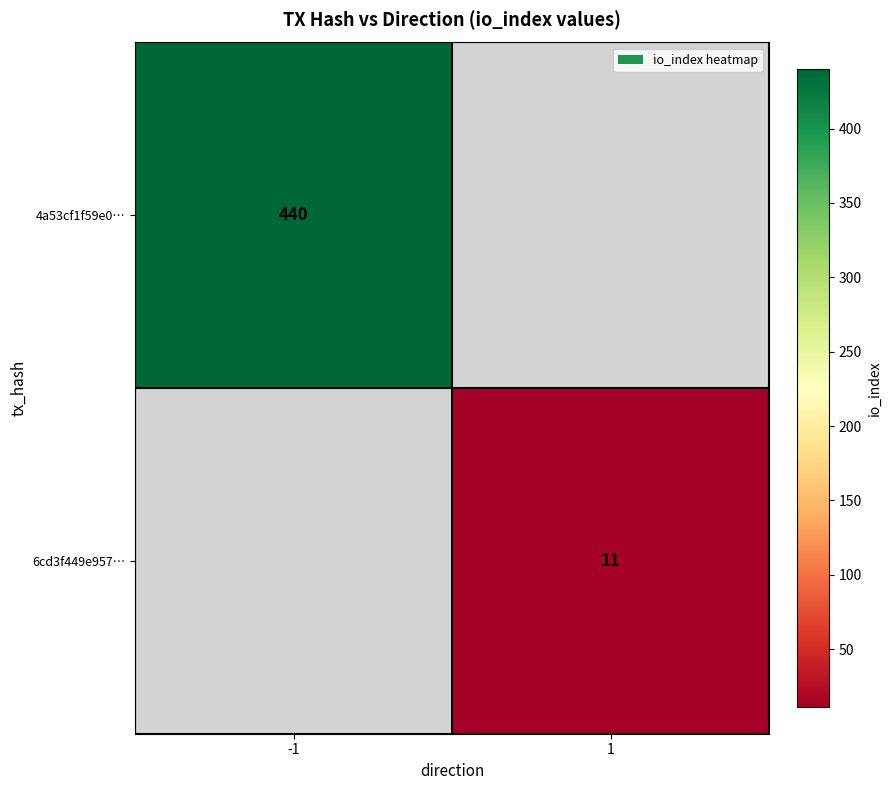

True or false: 6cd3f449e957… has a value of 18 at 1.

False